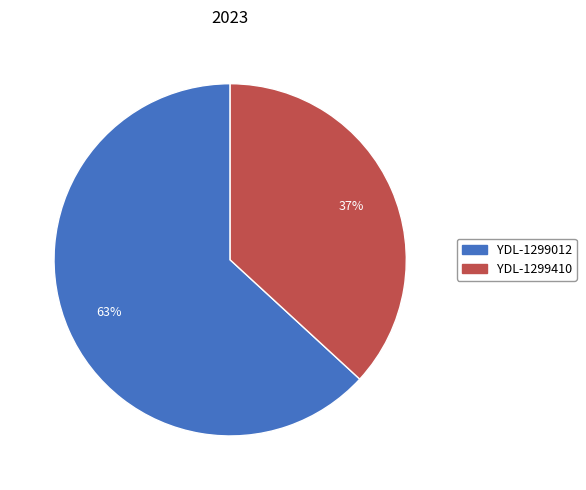

The YDL-1299012 slice represents 53% of the pie. True or false?

False